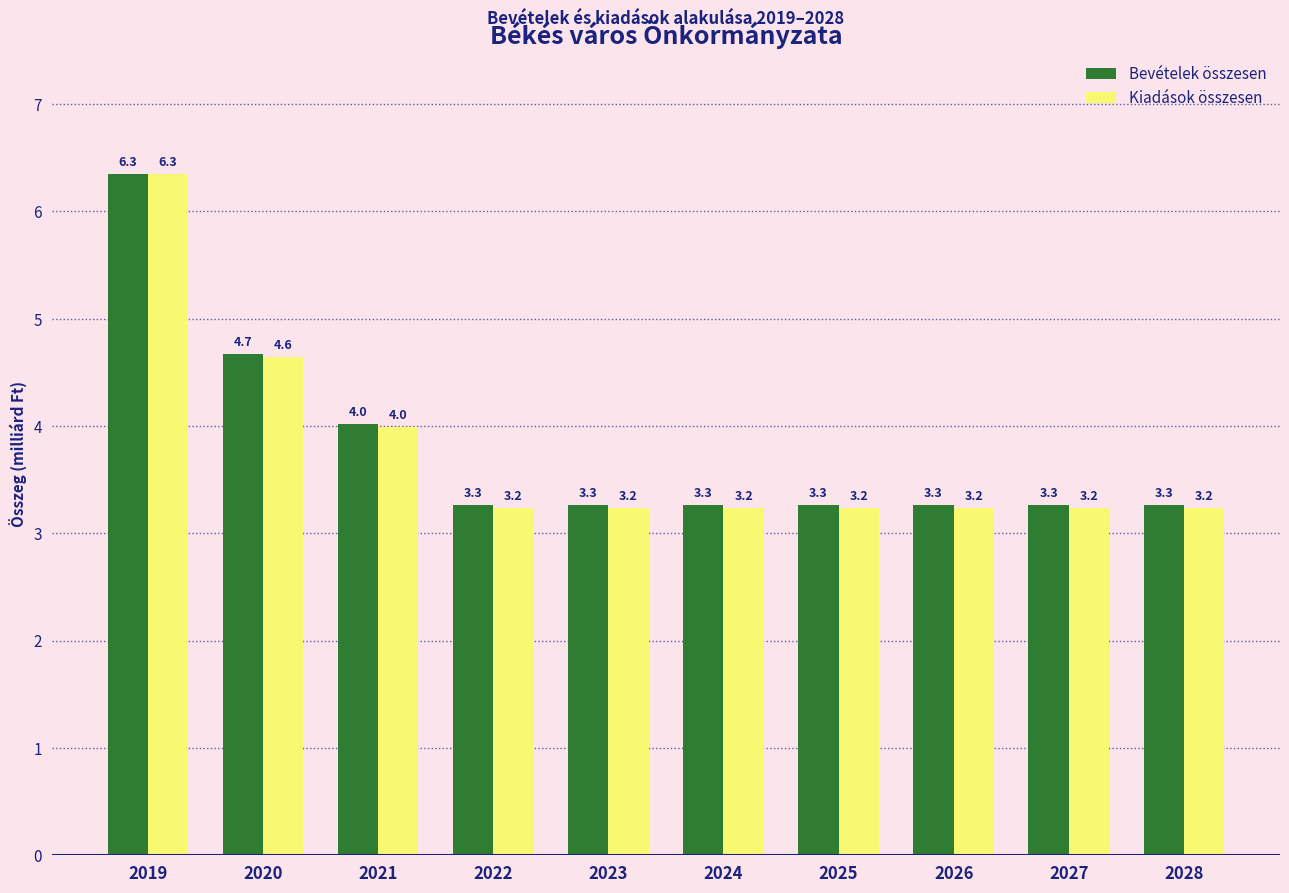

True or false: Bevételek összesen has a value of 2.2 at 2022.

False